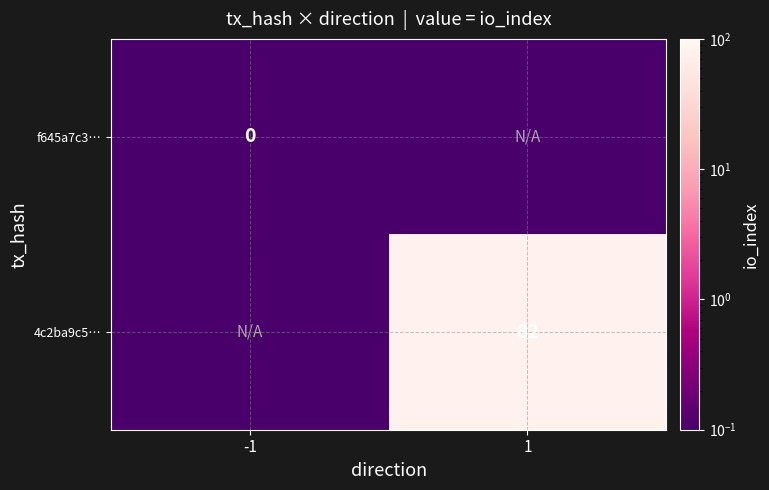

True or false: 4c2ba9c5… has a value of 138.1 at 1.

False